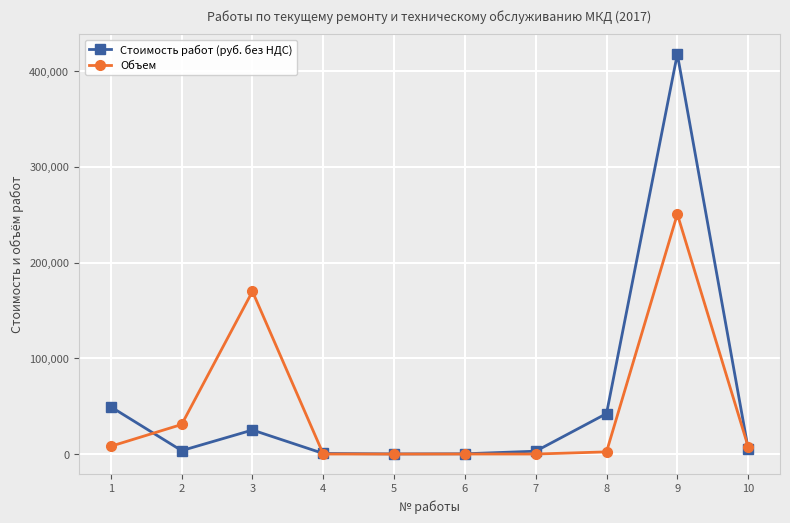

True or false: Стоимость работ (руб. без НДС) and Объем intersect in this chart.

True